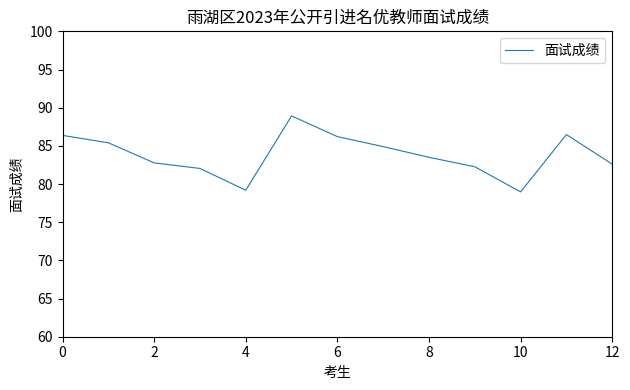

What is the maximum value shown in the chart?

88.9